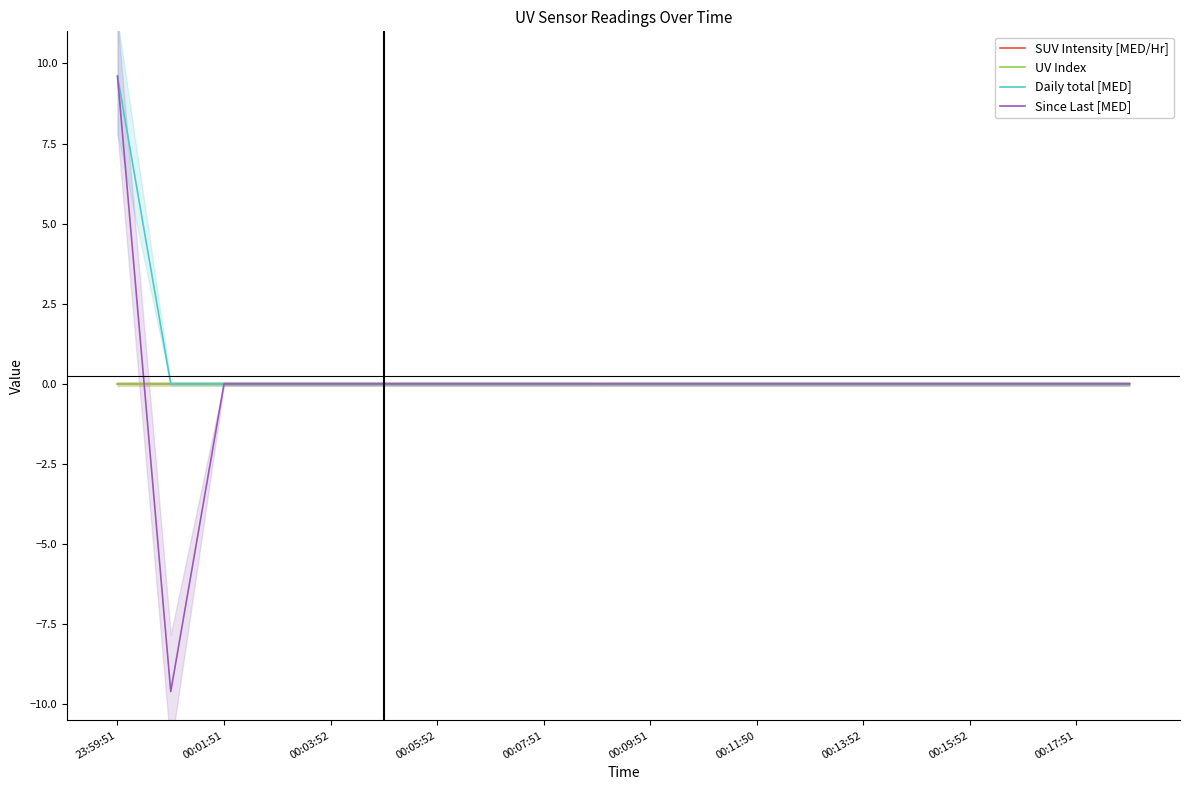

Reading right to left, transcribe all the data shown in this chart.

SUV Intensity [MED/Hr]: 0.0	0.0	0.0	0.0	0.0	0.0	0.0	0.0	0.0	-0.0	-0.0	0.0	0.0	0.0	0.0	0.0	0.0	0.0	0.0	-0.0
UV Index: 0.0	0.0	0.0	0.0	0.0	0.0	0.0	0.0	0.0	0.0	0.0	0.0	0.0	0.0	0.0	0.0	0.0	0.0	0.0	0.0
Daily total [MED]: 0.0	0.0	0.0	0.0	0.0	0.0	0.0	0.0	0.0	0.0	0.0	0.0	0.0	0.0	0.0	0.0	0.0	0.0	0.0	9.6
Since Last [MED]: 0.0	0.0	0.0	0.0	0.0	0.0	0.0	0.0	0.0	0.0	0.0	0.0	0.0	0.0	0.0	0.0	0.0	0.0	-9.6	9.6